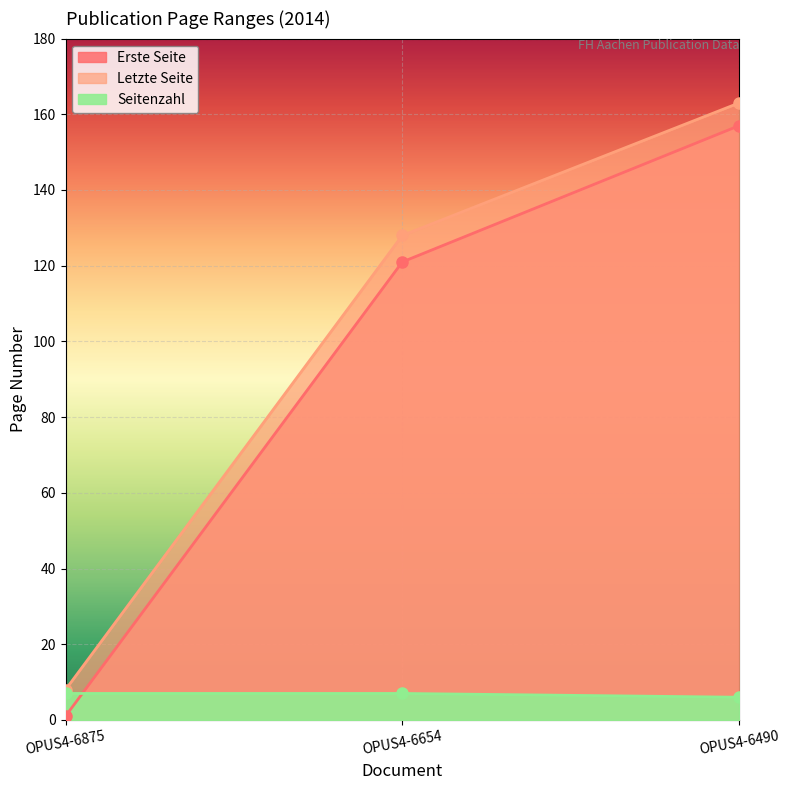

The value of Letzte Seite at OPUS4-6490 is 268. True or false?

False